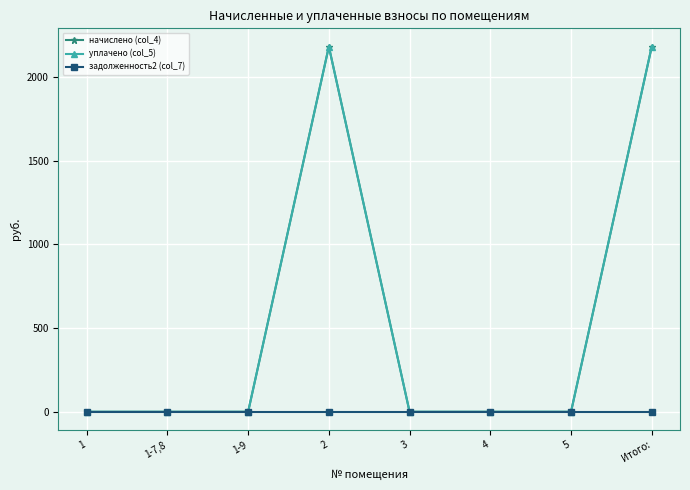

Is the value of начислено (col_4) at Итого: greater than the value of задолженность2 (col_7) at 1-7,8?

Yes